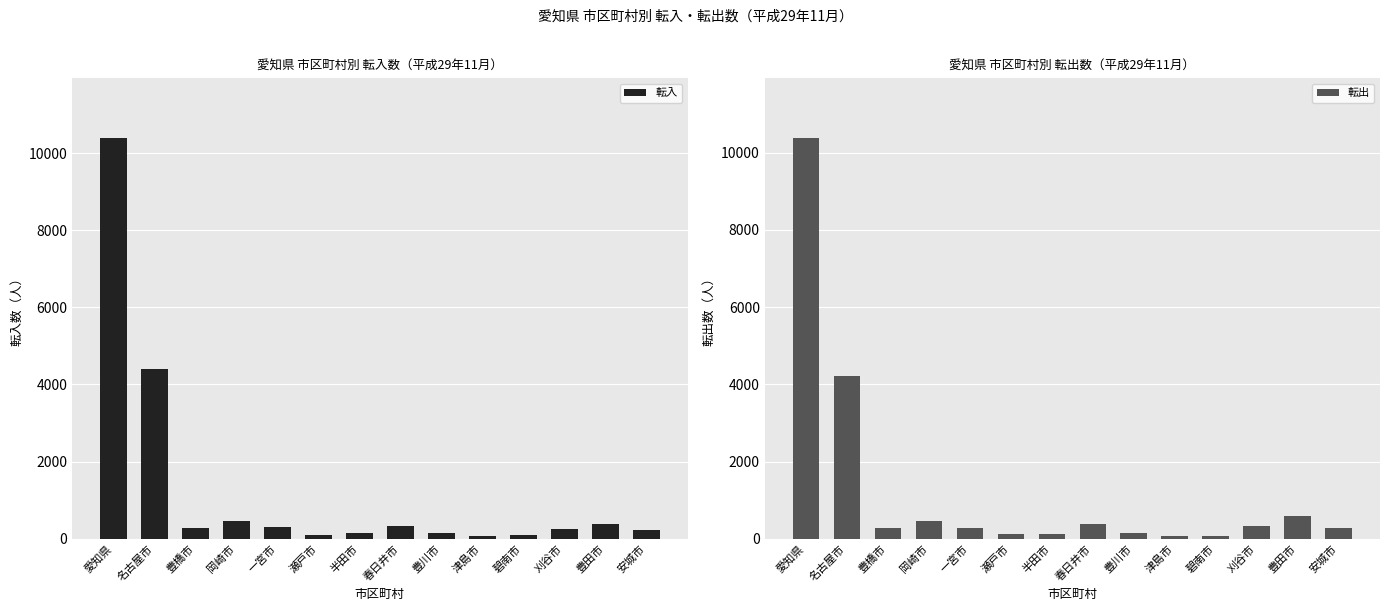

What position from the right is 碧南市?

4